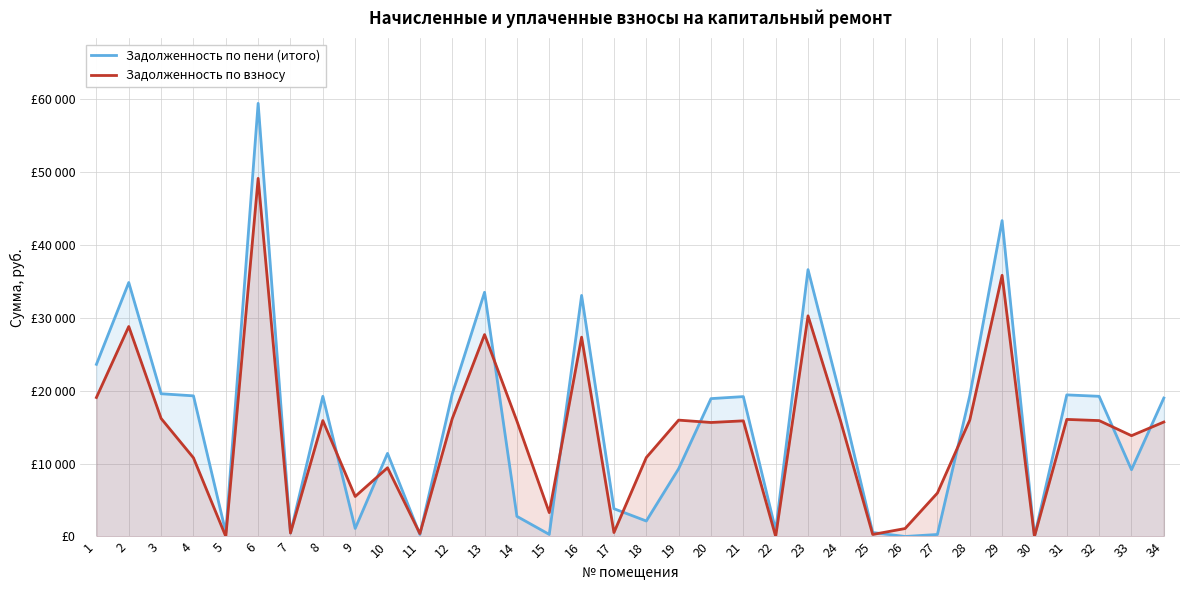

Which series has the largest total across all categories?

Задолженность по пени (итого)